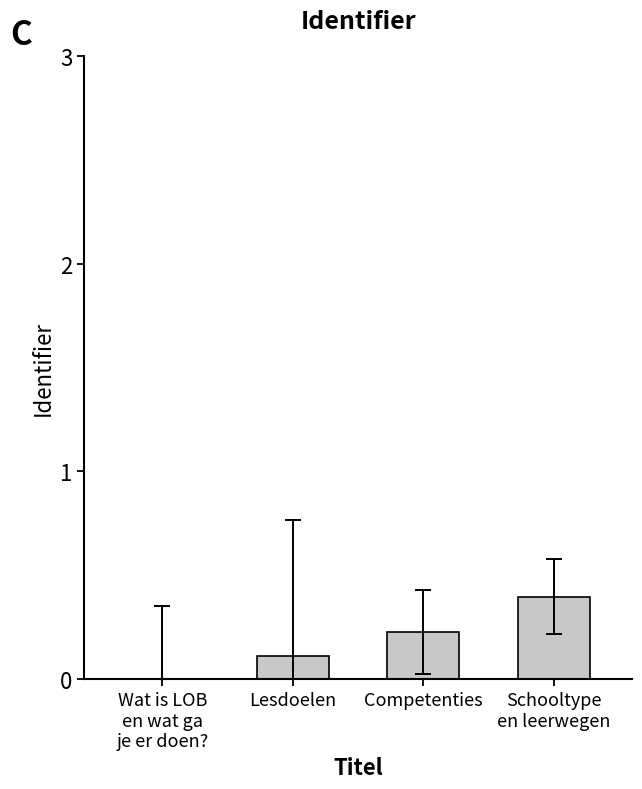

What is the change in value from Lesdoelen to Competenties?

+0.1